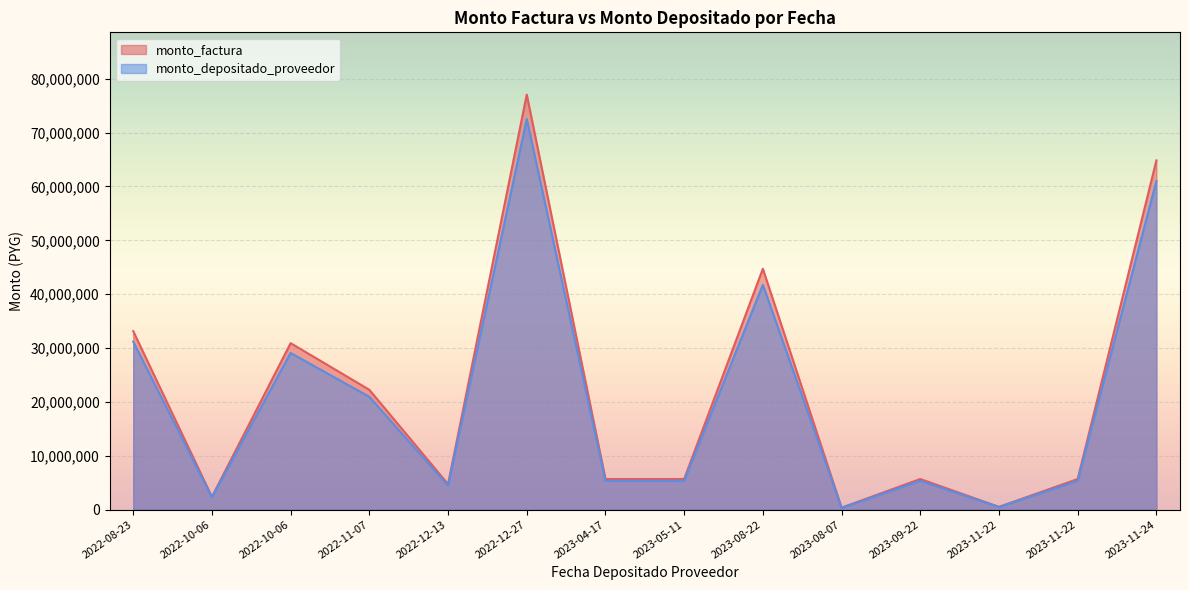

At which label does monto_depositado_proveedor first exceed 5347584?

2022-08-23